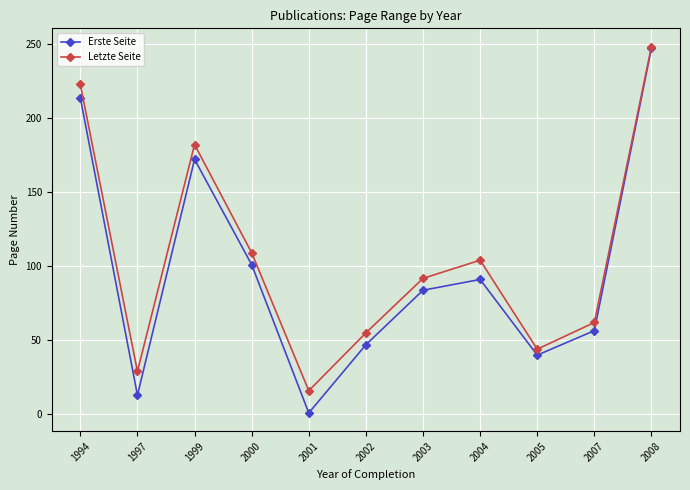

What is the value of the Erste Seite point at the 3rd from the left?

172.0